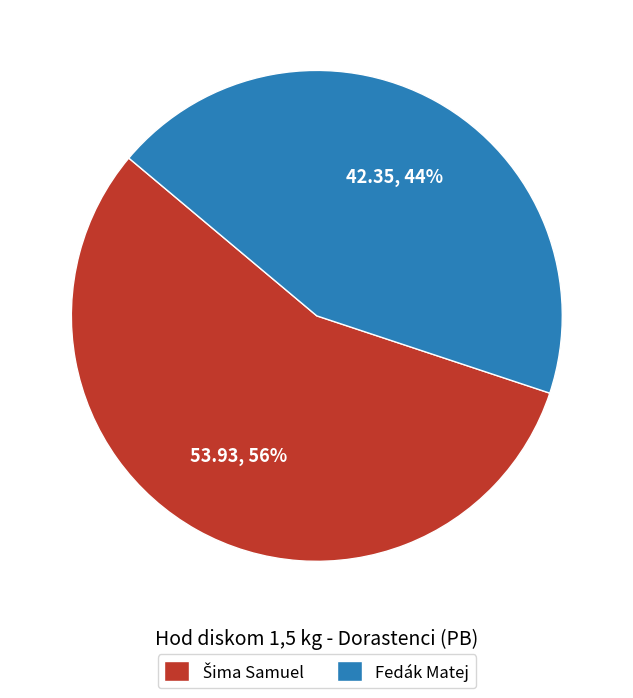

How many slices are in this pie chart?

2